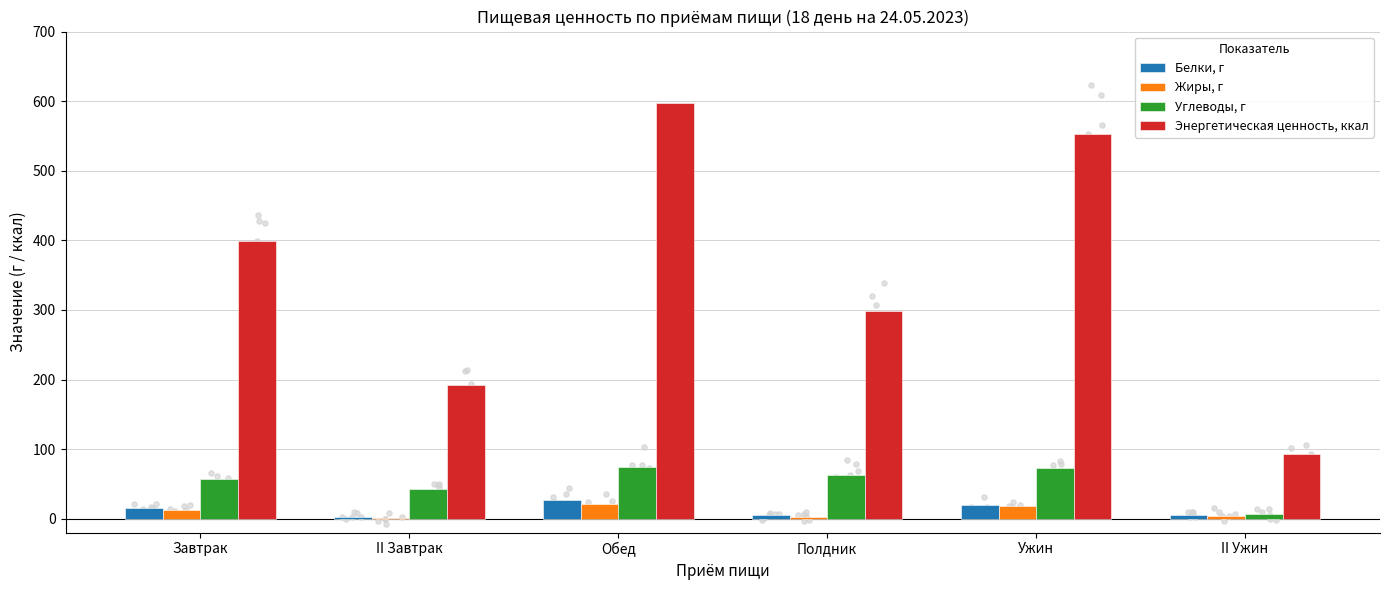

At which category is the sum across all series the highest?

Обед